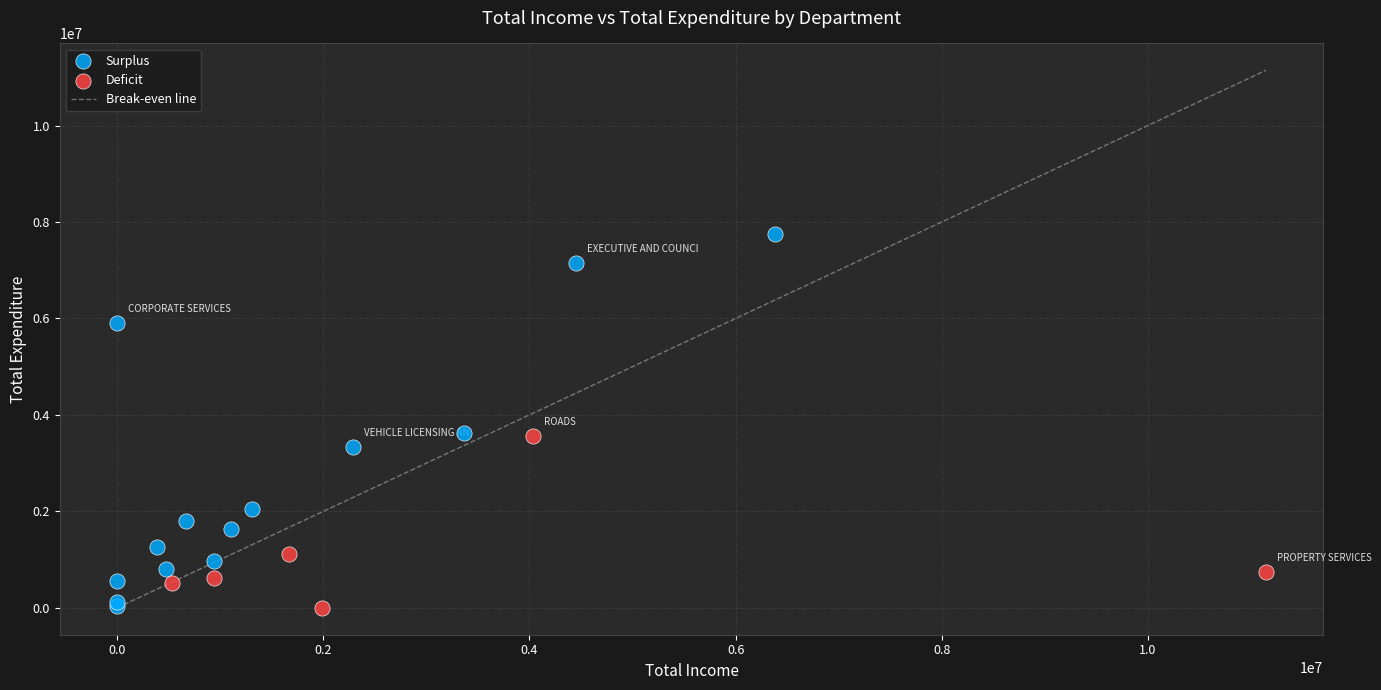

Which series contains the highest Y value?

Surplus